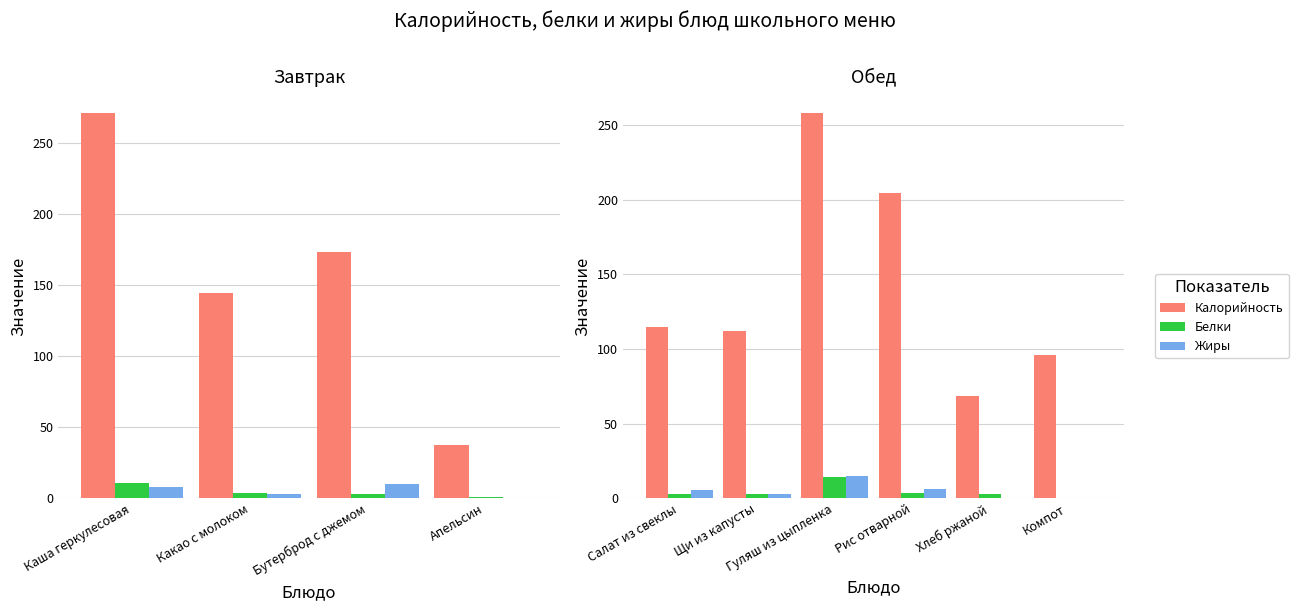

Which series has the largest range (max minus min)?

Калорийность